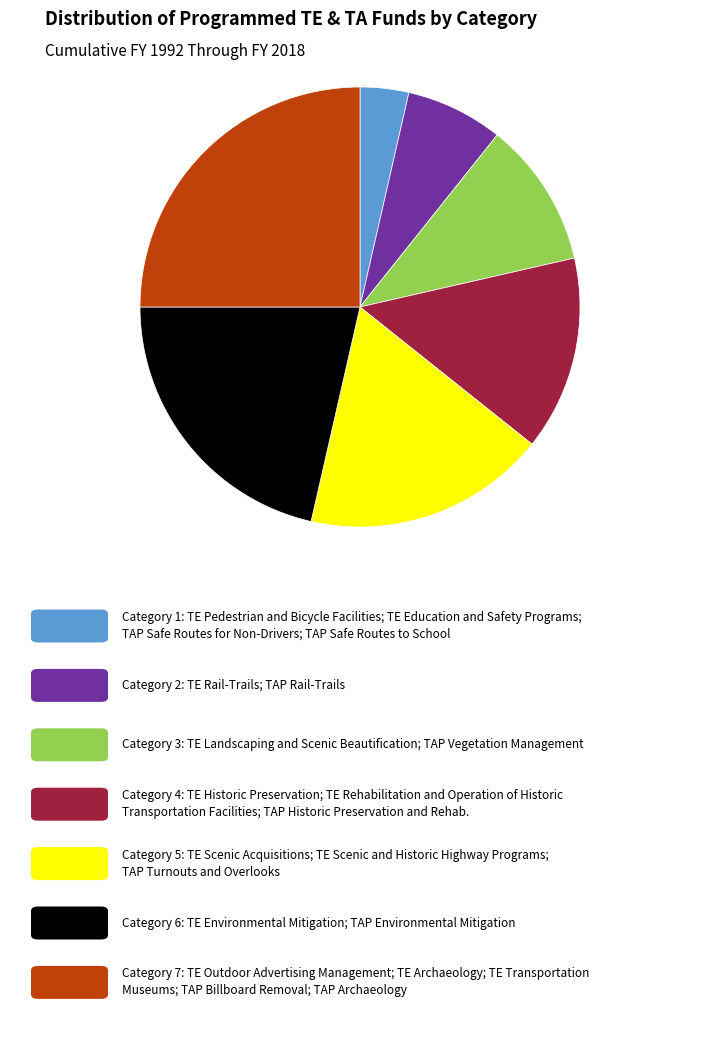

Does any single category account for the majority?

No